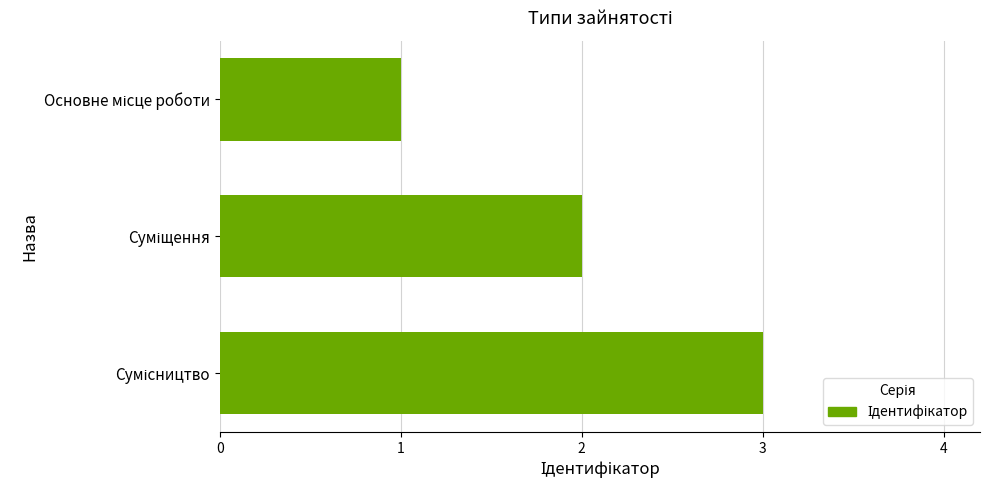

What is the greatest value displayed?

3